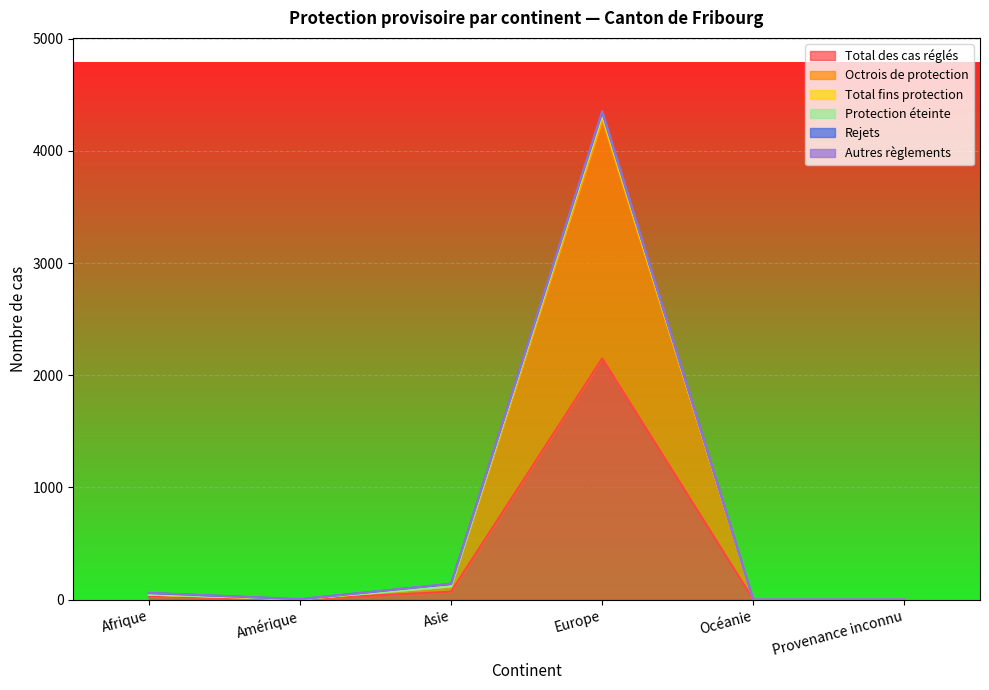

At how many categories does at least one series exceed 313?

1